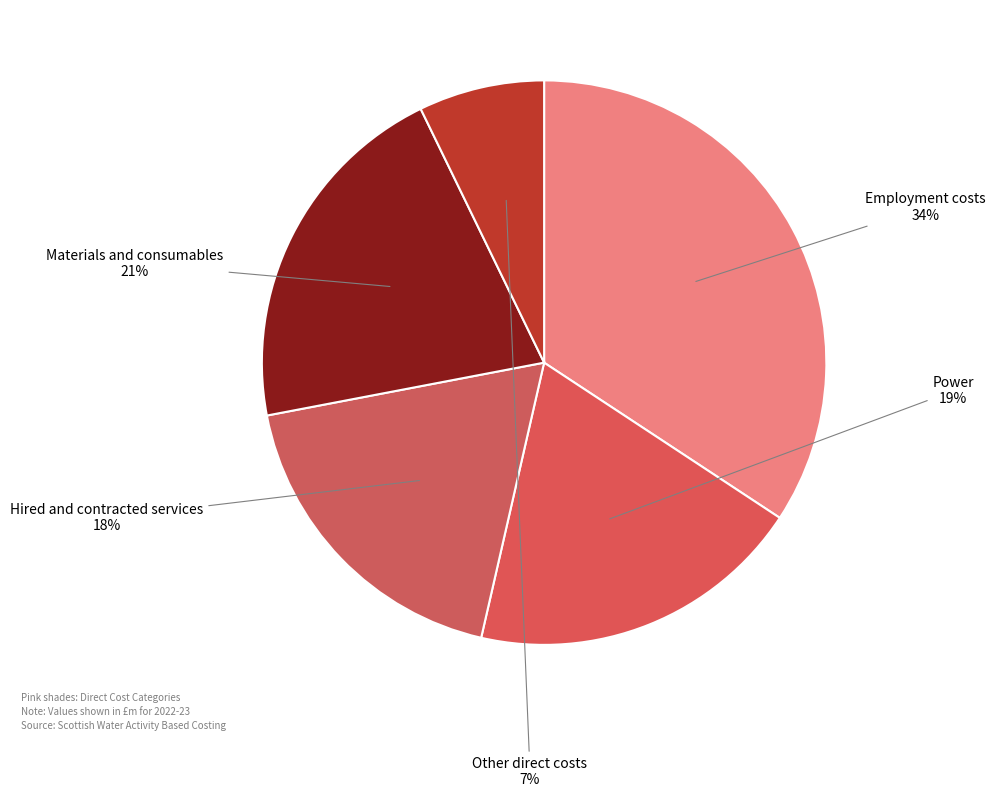

To the nearest percent, what portion does Materials and consumables represent?

21%